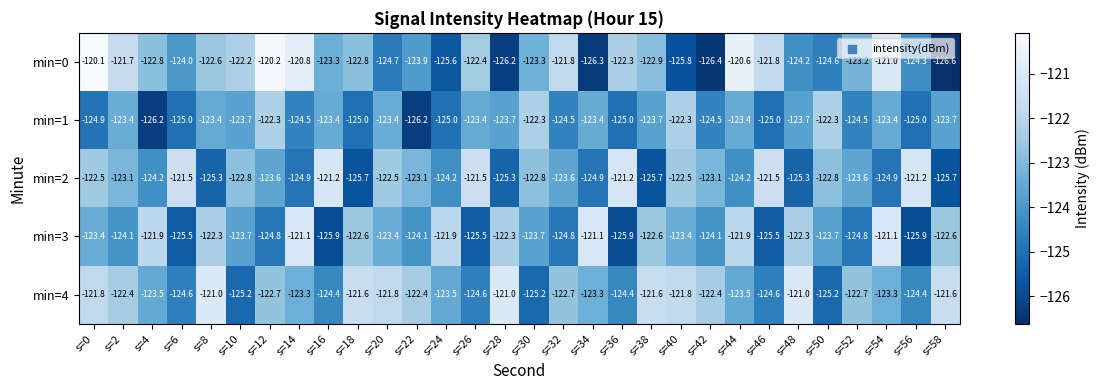

What is the sum of all min=1 values?

-3720.2